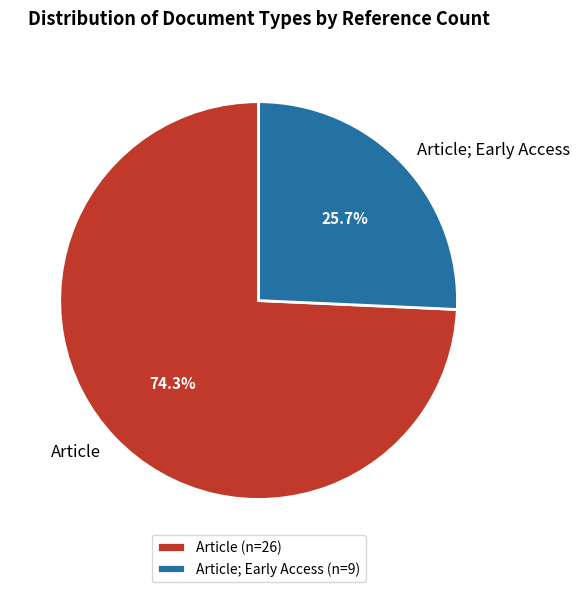

How much of the chart is everything except Article; Early Access?

74.3%